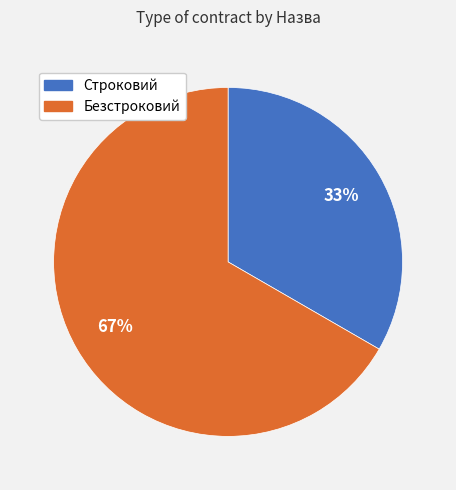

Combined, do Безстроковий and Строковий account for over 50%?

Yes